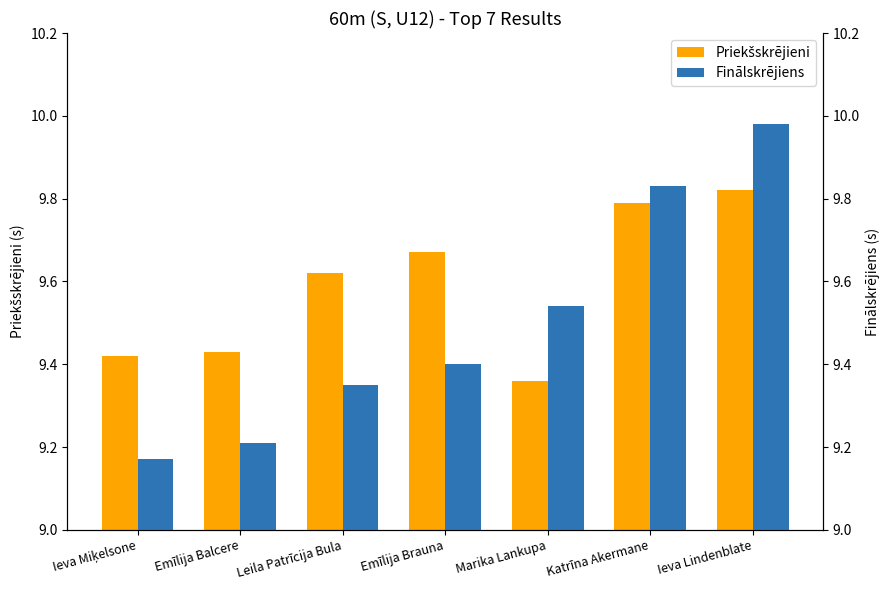

What is the difference between the second highest and minimum values in the Finālskrējiens series?

0.7